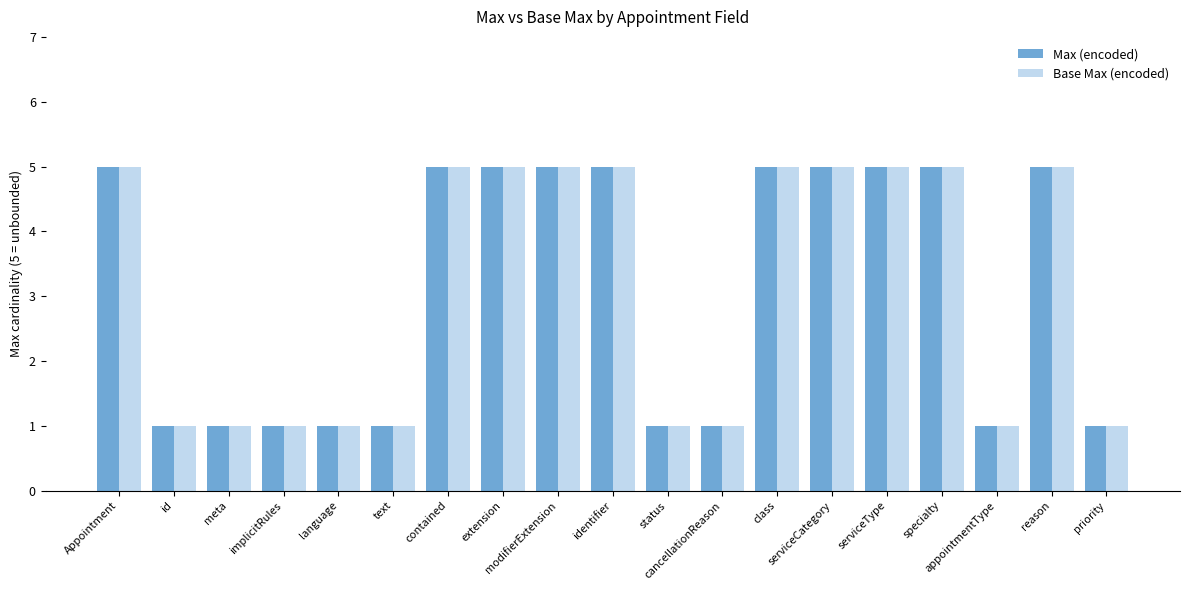

How many bars are there in each group?

2